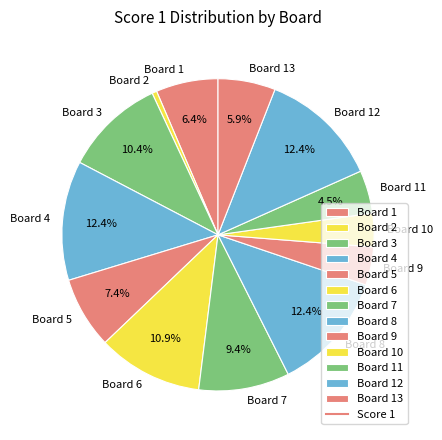

Which has a higher value, Board 13 or Board 10?

Board 13